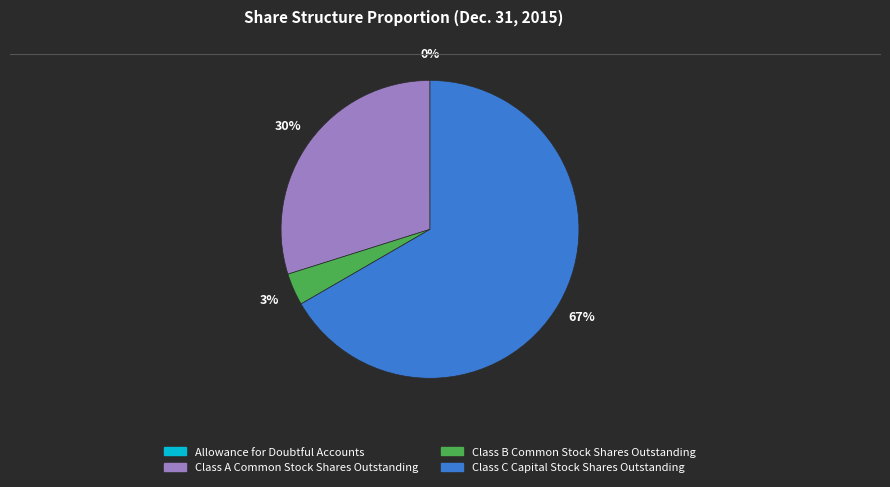

To the nearest percent, what is the average slice percentage?

25%